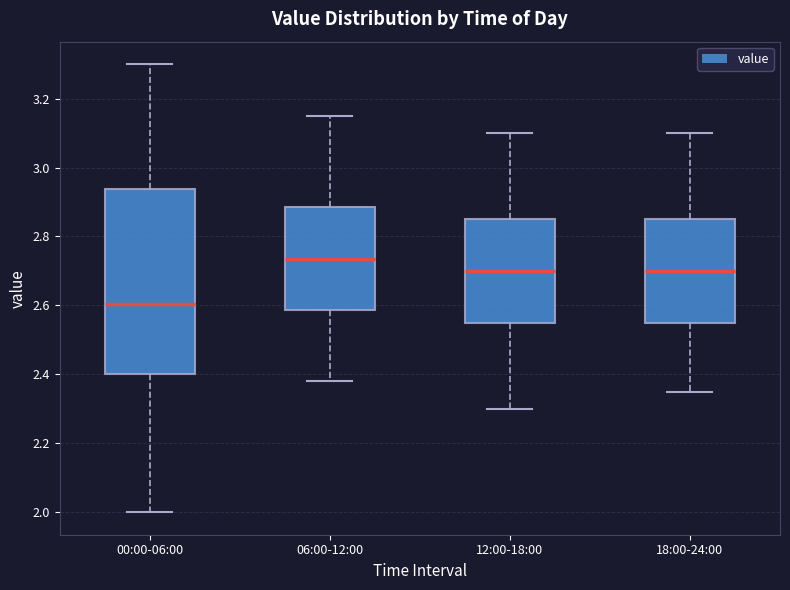

Reading left to right, read every box against the y-axis: the position of its median line, the range the box covers, and the ends of its whiskers. The values are not printed on the chart, so give them approximately, as read against the axis.

00:00-06:00: median 2.60, box 2.40 to 2.94, whiskers 2.00 to 3.30
06:00-12:00: median 2.74, box 2.58 to 2.88, whiskers 2.38 to 3.16
12:00-18:00: median 2.70, box 2.56 to 2.86, whiskers 2.30 to 3.10
18:00-24:00: median 2.70, box 2.56 to 2.86, whiskers 2.36 to 3.10